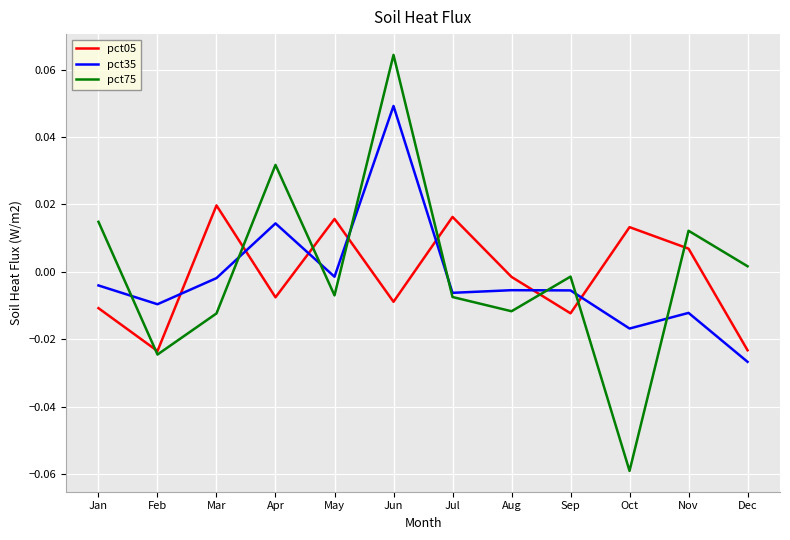

Where is pct05 nearest to the value 0?

Aug